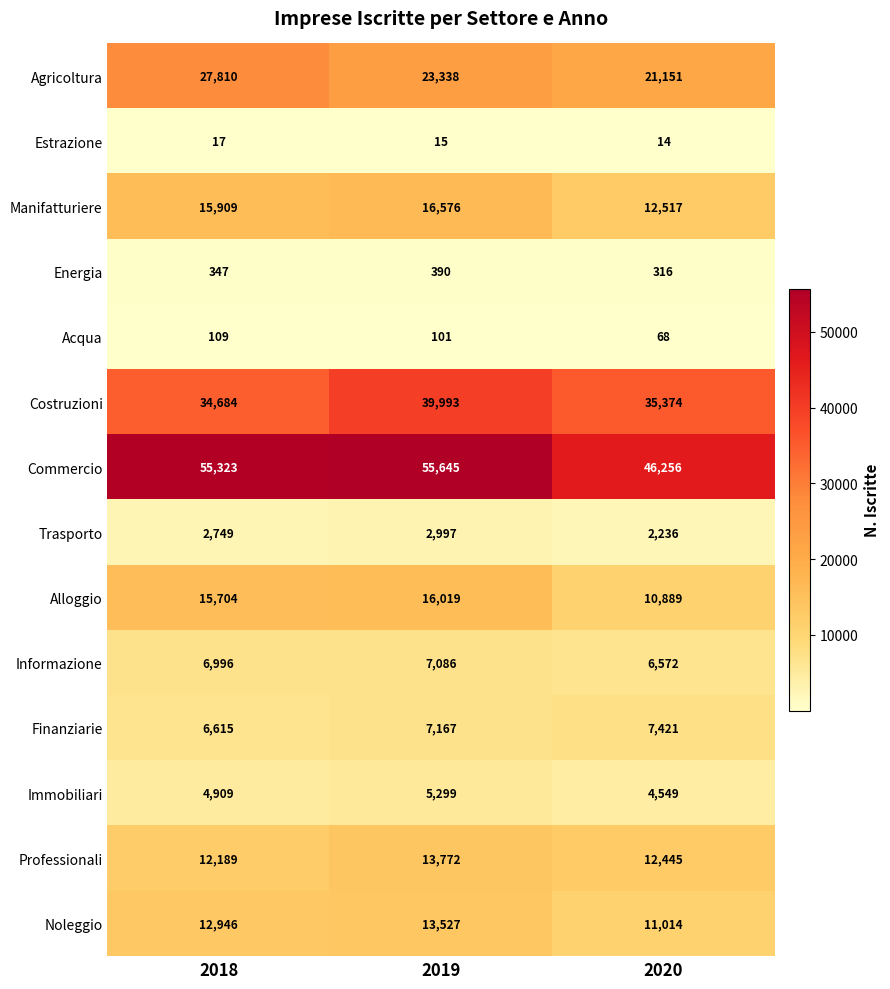

List the labels in order of Alloggio value, smallest first.

2020, 2018, 2019